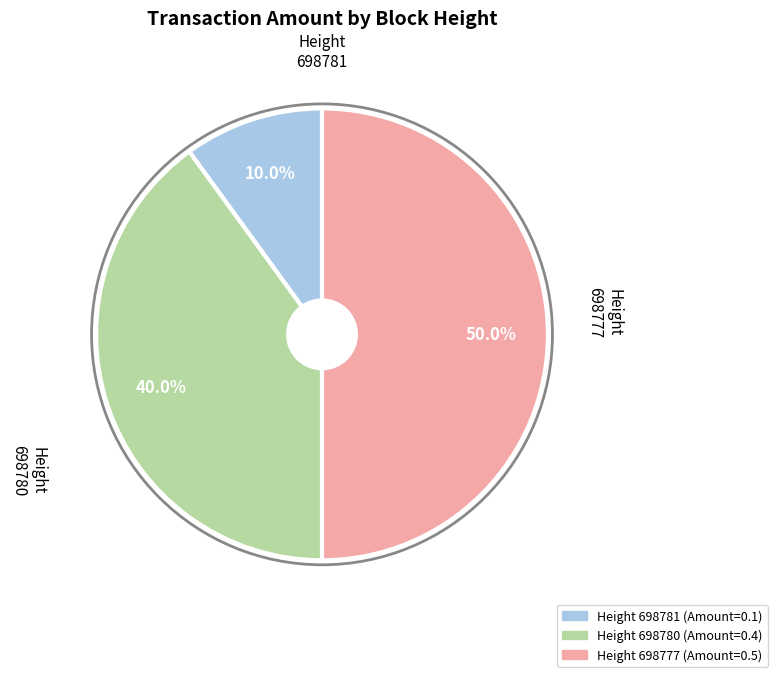

To the nearest percent, what percentage of the pie is 698777?

50%